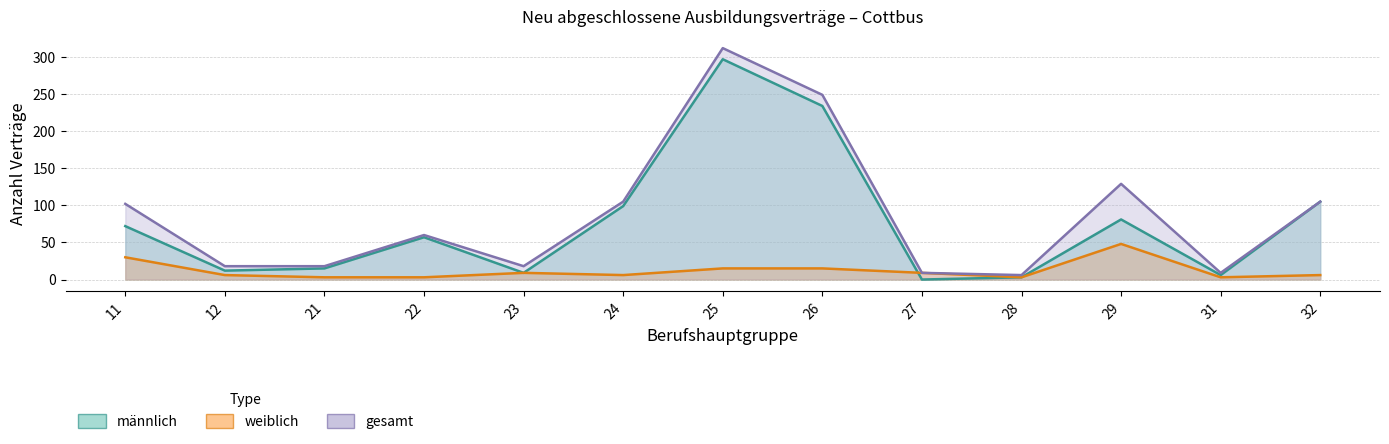

How many distinct data groups are displayed?

3